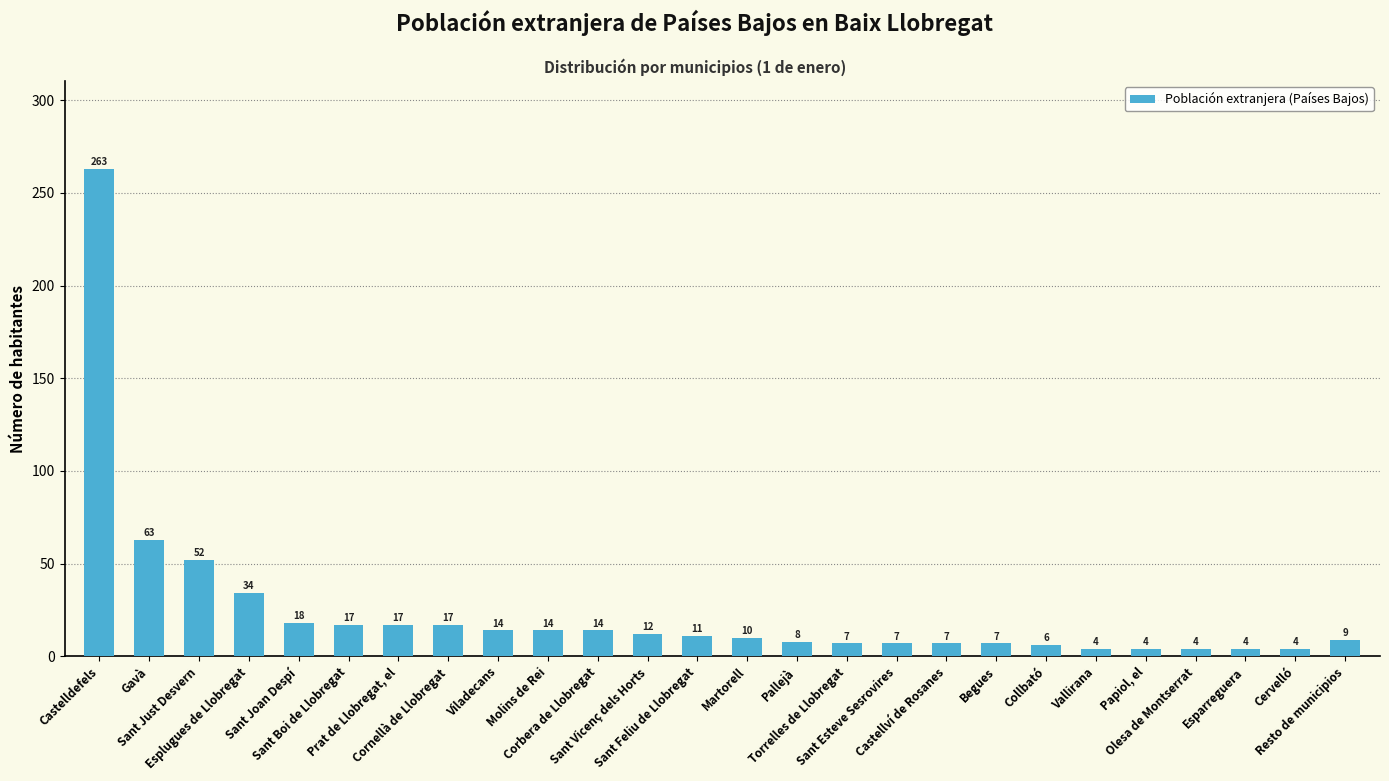

What is the ratio of the value at Papiol, el to the value at Pallejà?

0.5